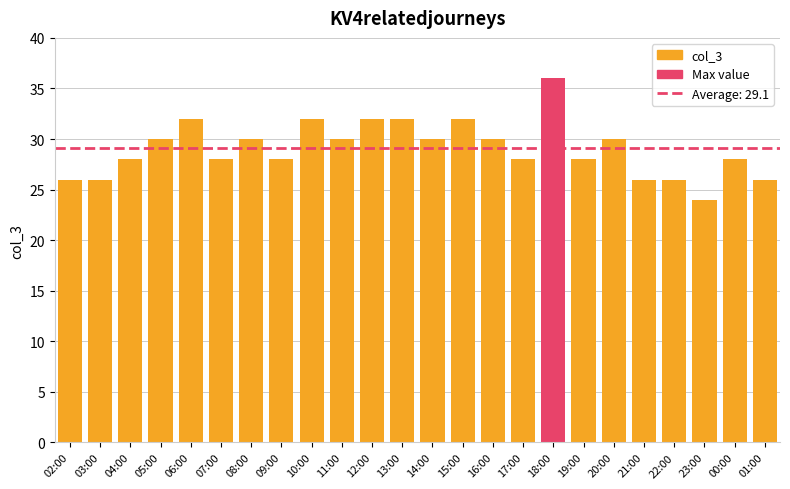

What position from the left is 19:00?

18